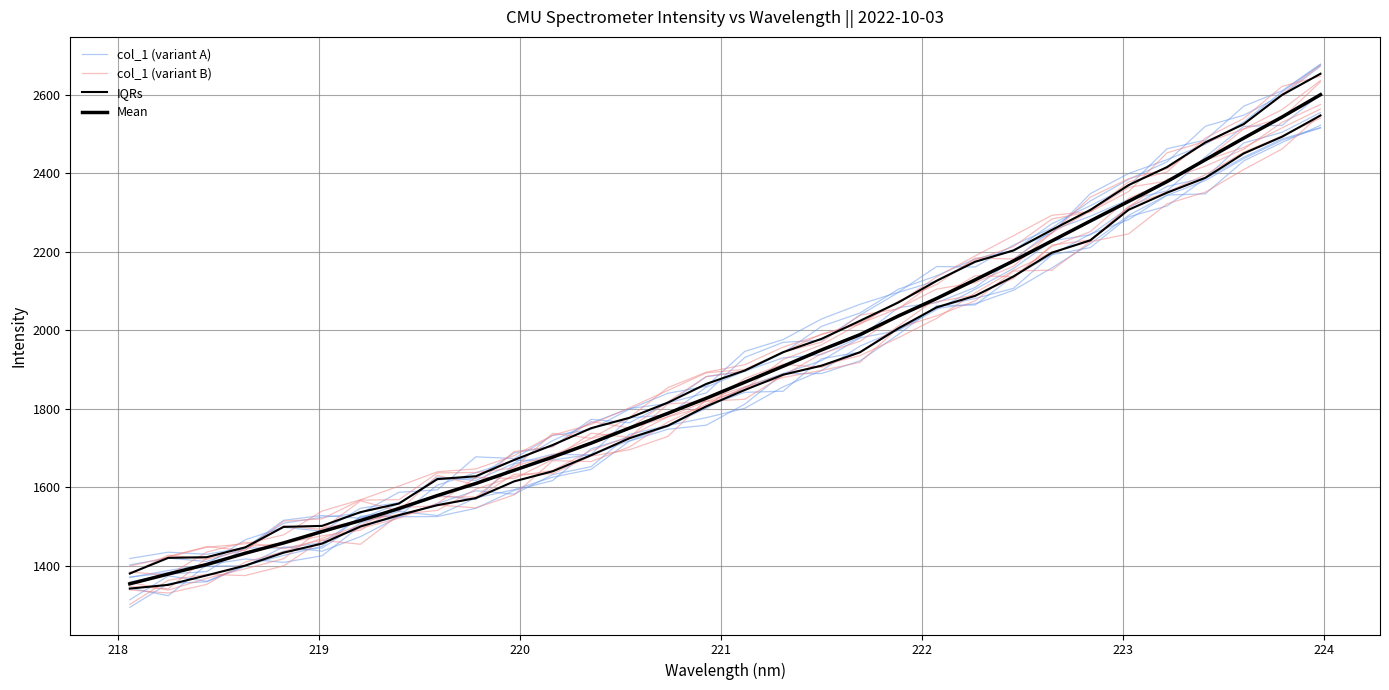

List the series in order of their overall mean, lowest first.

col_1 (variant A), Mean, IQRs, col_1 (variant B)